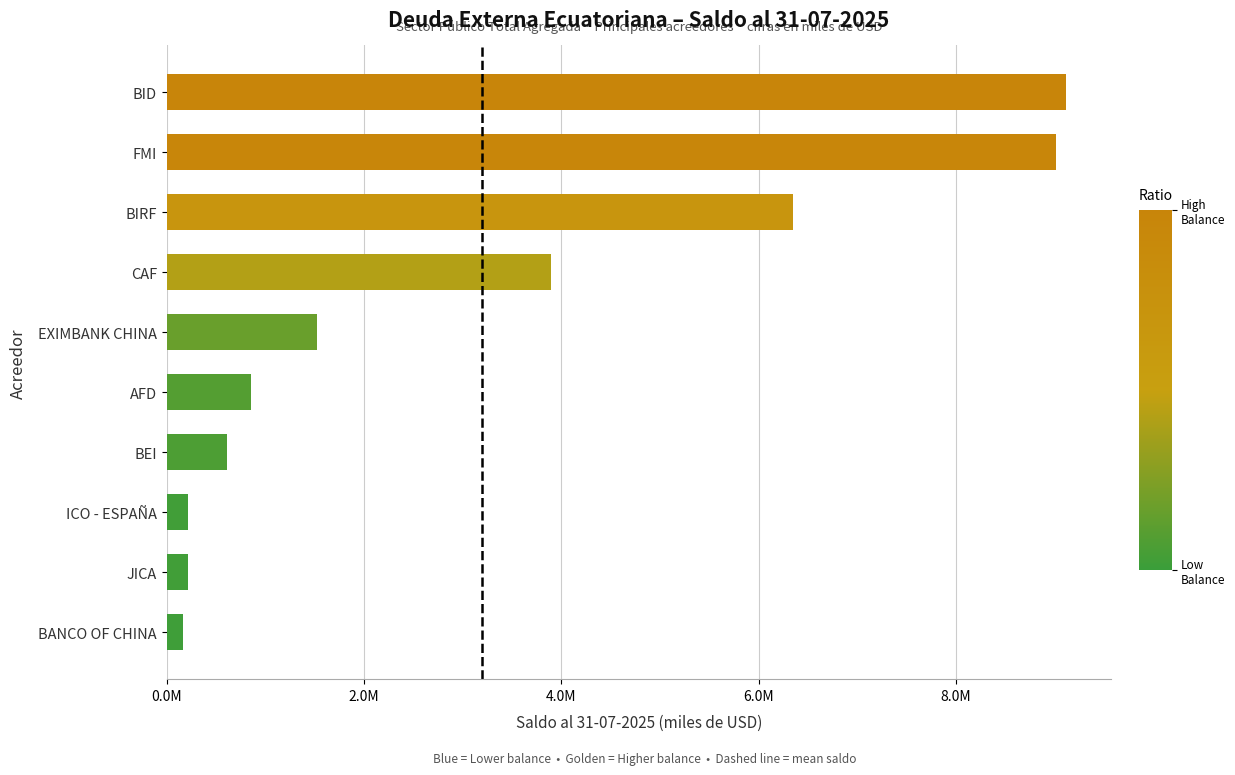

Which category has the highest value across all series?

BID